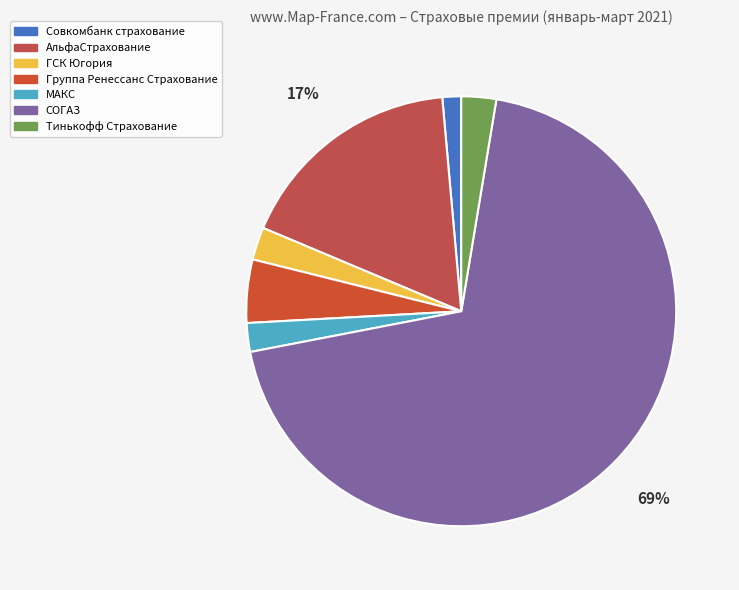

Count the number of slices in the pie.

7